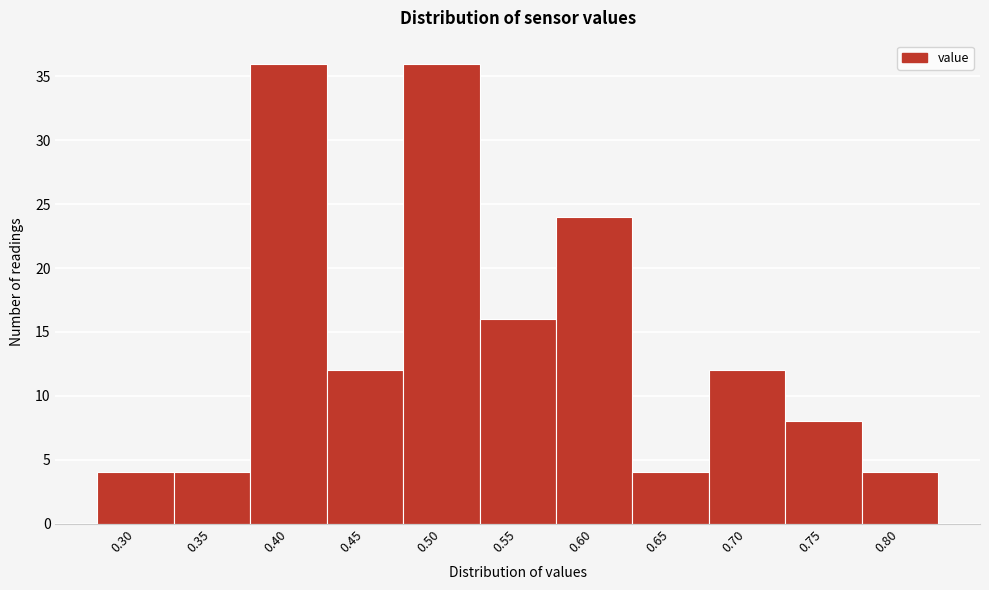

Reading left to right, what are all the values shown in this chart?

0.30=4	0.35=4	0.40=36	0.45=12	0.50=36	0.55=16	0.60=24	0.65=4	0.70=12	0.75=8	0.80=4